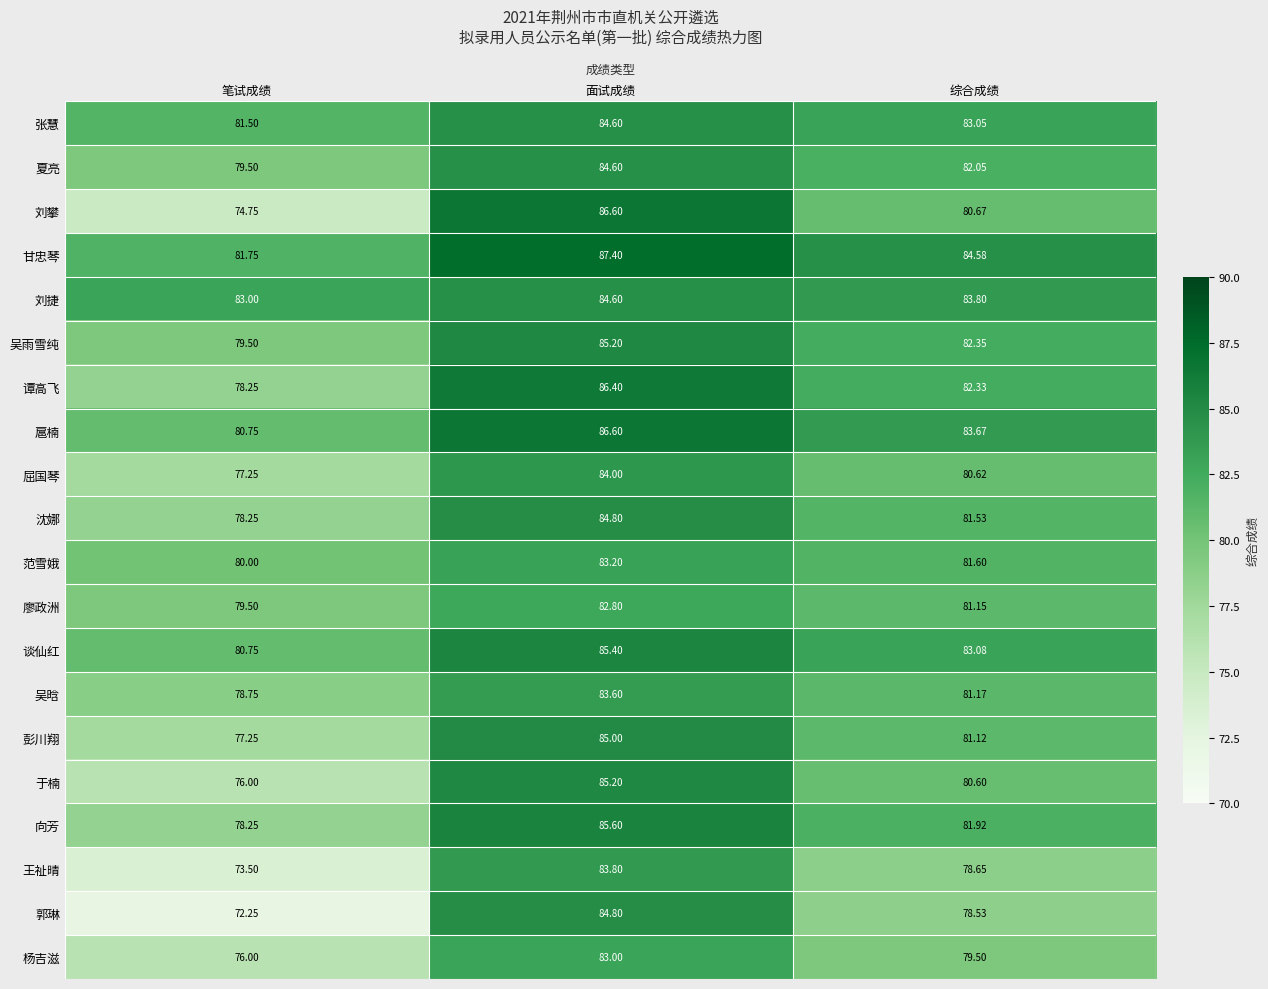

Which series has the largest range (max minus min)?

郭琳